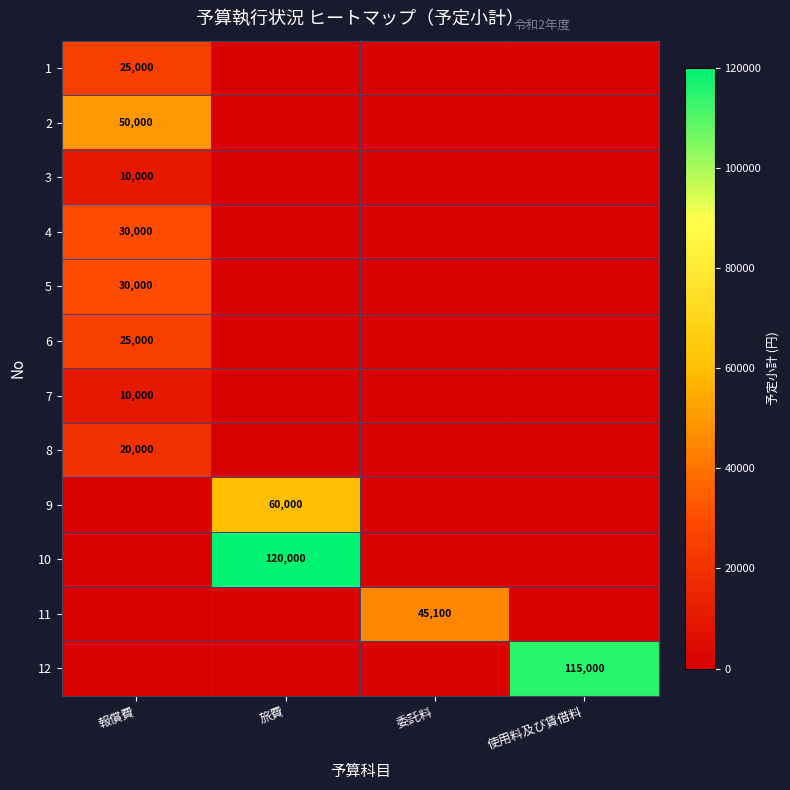

What is the maximum value shown in the chart?

120000